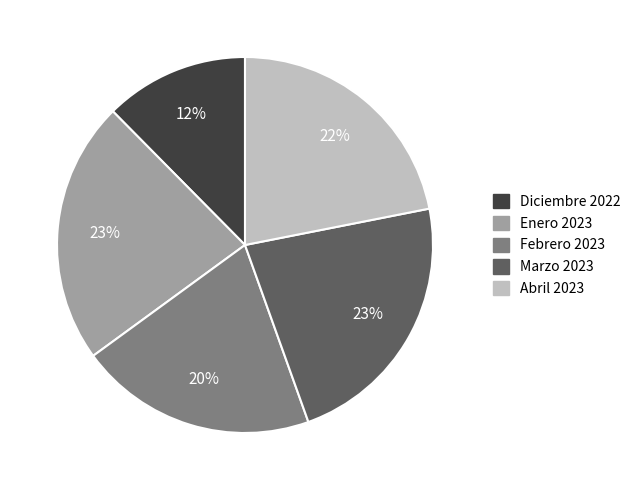

Approximately how many times larger is the value at Abril 2023 compared to Enero 2023?

1.0